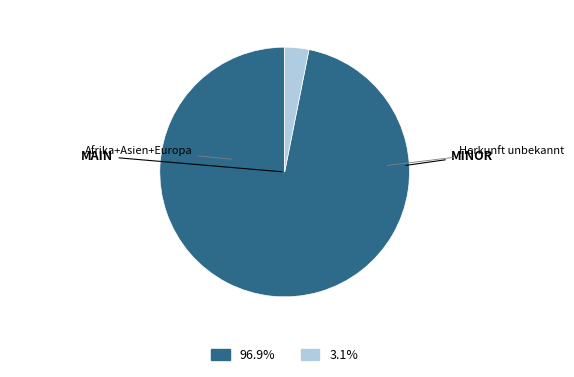

Is there a majority slice in this chart?

Yes